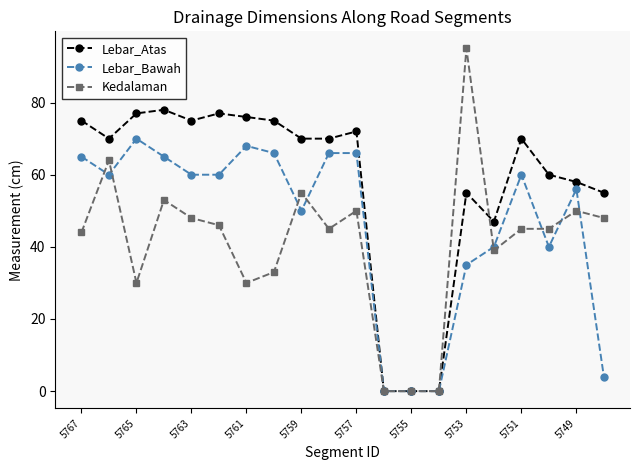

List the series in order of their peak value, highest first.

Kedalaman, Lebar_Atas, Lebar_Bawah